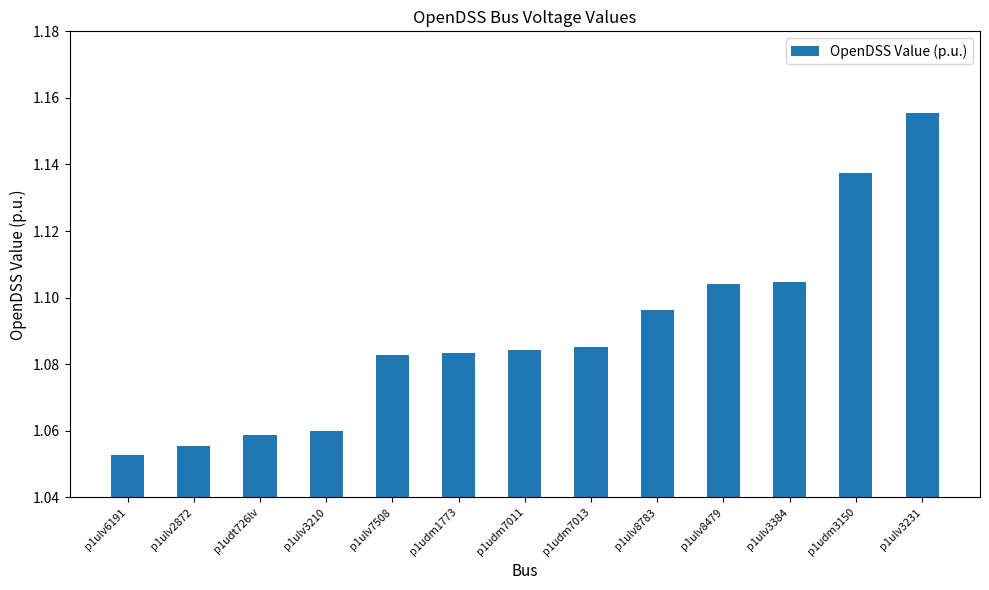

Approximately how many times larger is the value at p1udm7011 compared to p1ulv3384?

1.0